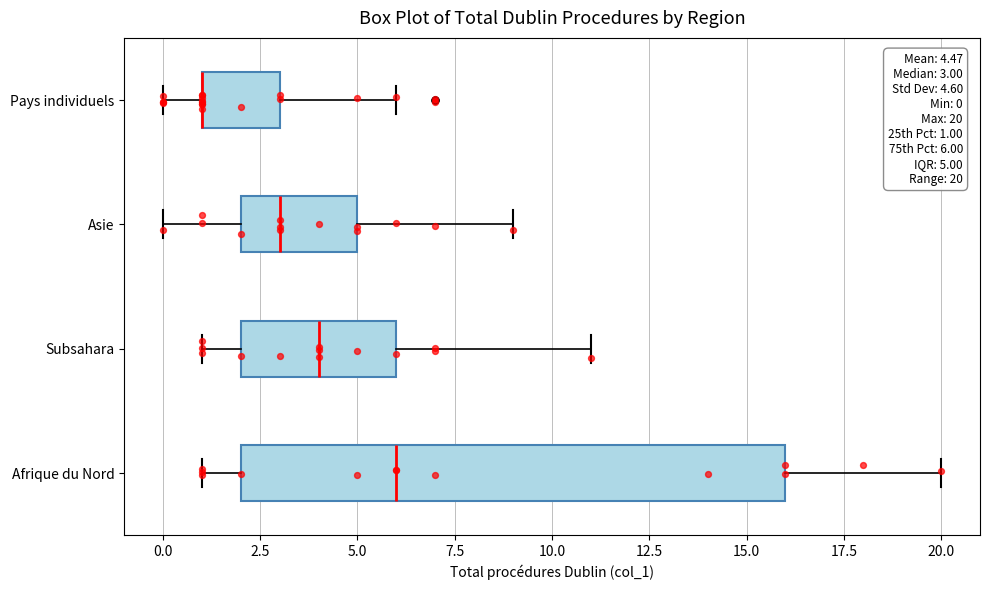

Comparing the boxes themselves (not the whiskers), which one is the widest?

Afrique du Nord